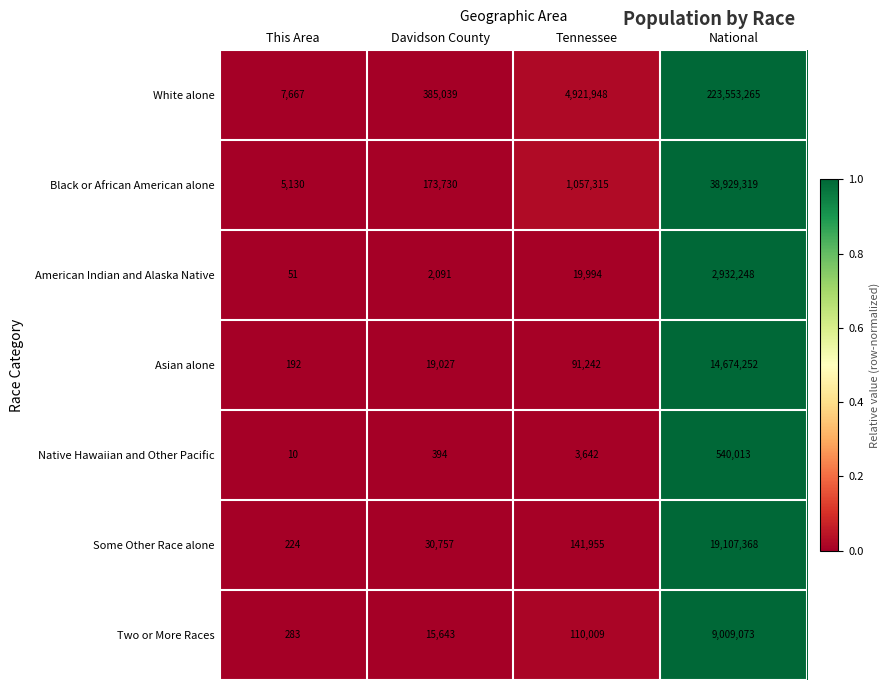

Which series has the largest total across all categories?

White alone